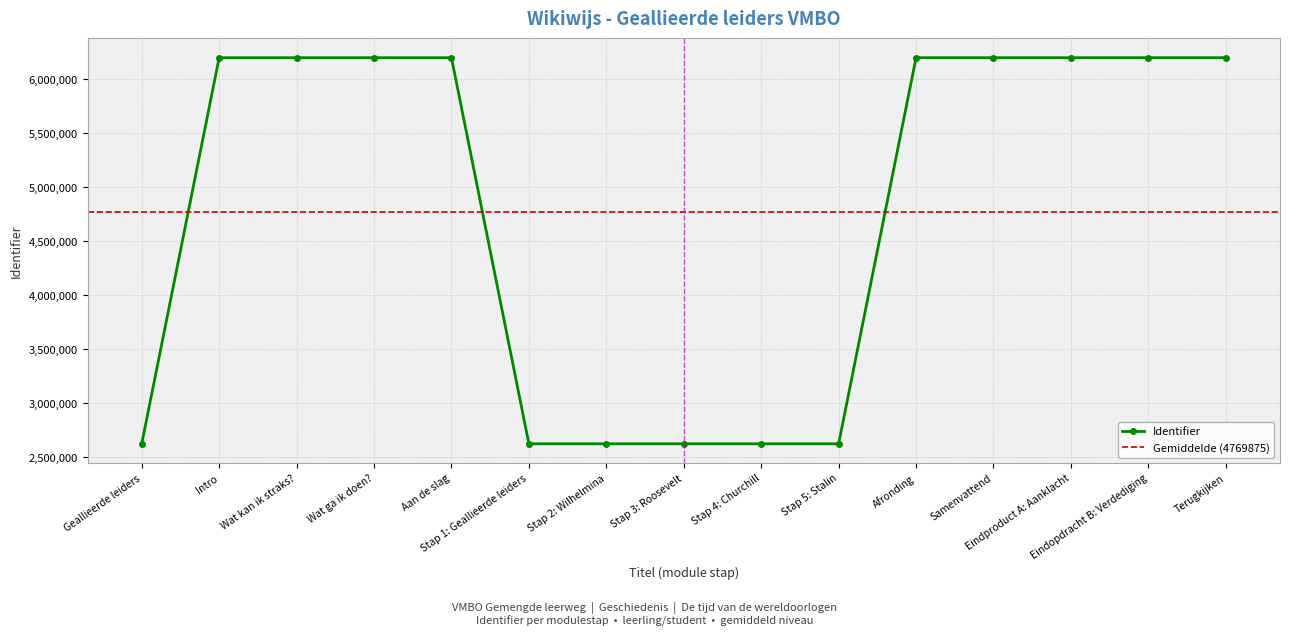

List the labels in order of value, smallest first.

Geallieerde leiders, Stap 1: Geallieerde leiders, Stap 2: Wilhelmina, Stap 3: Roosevelt, Stap 4: Churchill, Stap 5: Stalin, Intro, Wat kan ik straks?, Wat ga ik doen?, Aan de slag, Afronding, Samenvattend, Eindproduct A: Aanklacht, Eindopdracht B: Verdediging, Terugkijken